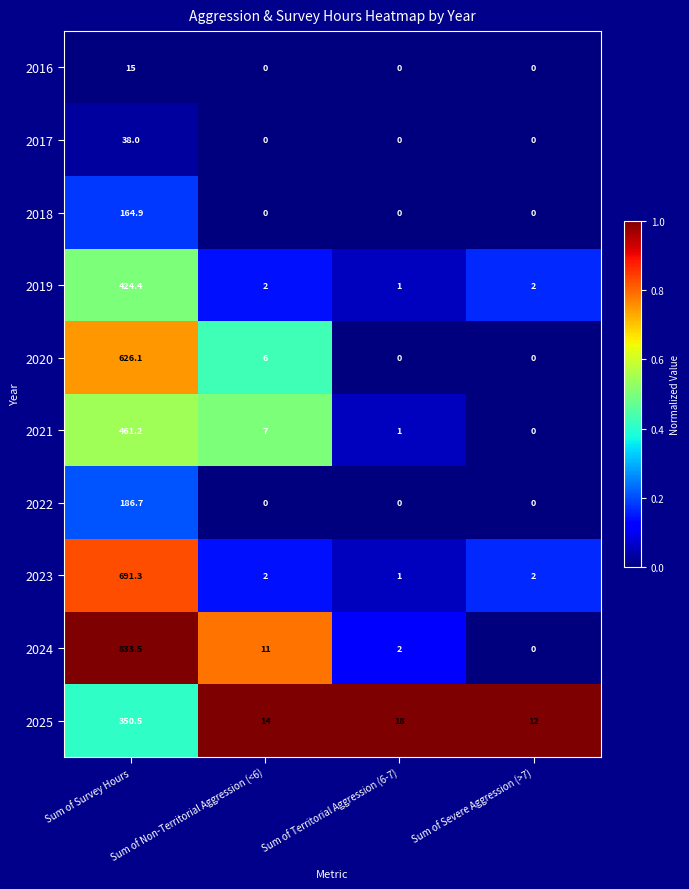

What is the maximum value for 2016?

15.0